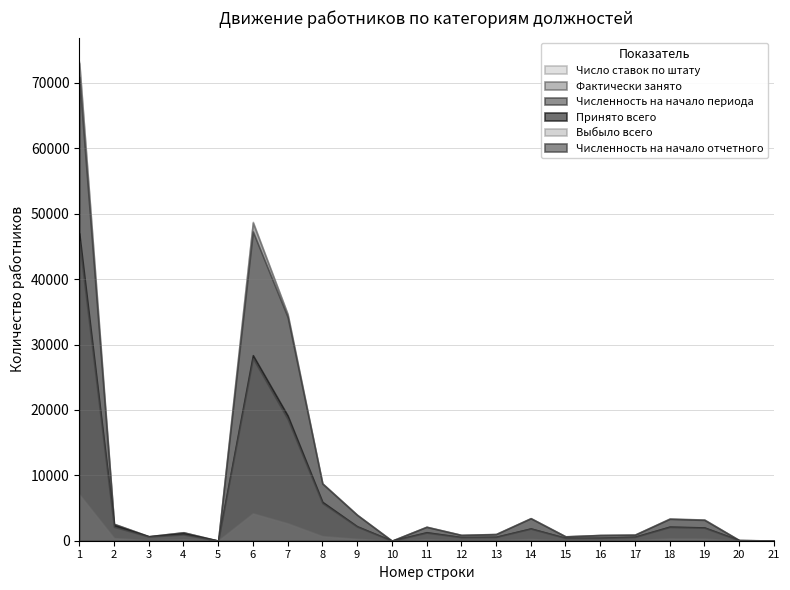

The value of Численность на начало периода at 7 is 34218.0. True or false?

True